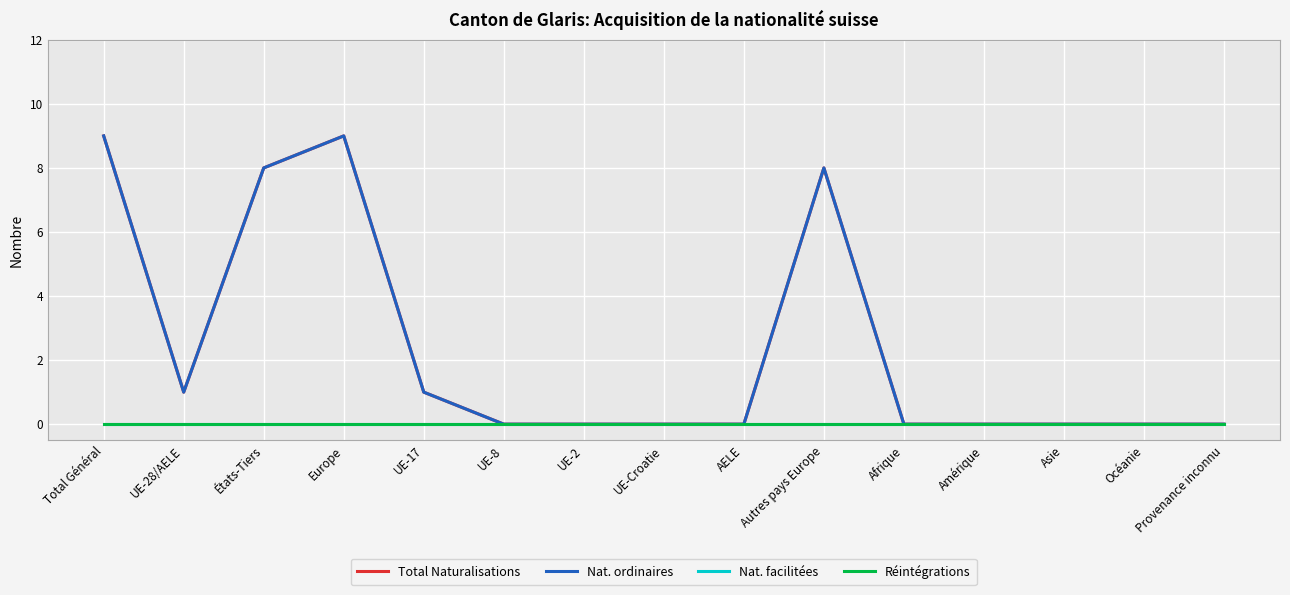

Does the chart have visible grid lines?

Yes